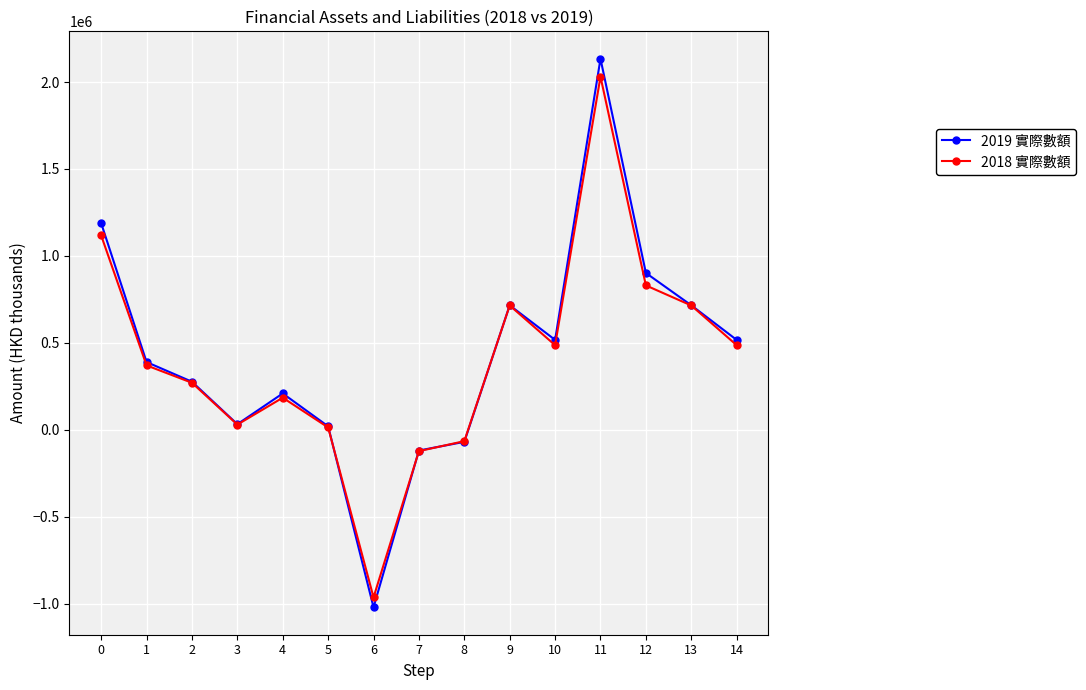

What is the minimum value for 2018 實際數額?

-964599